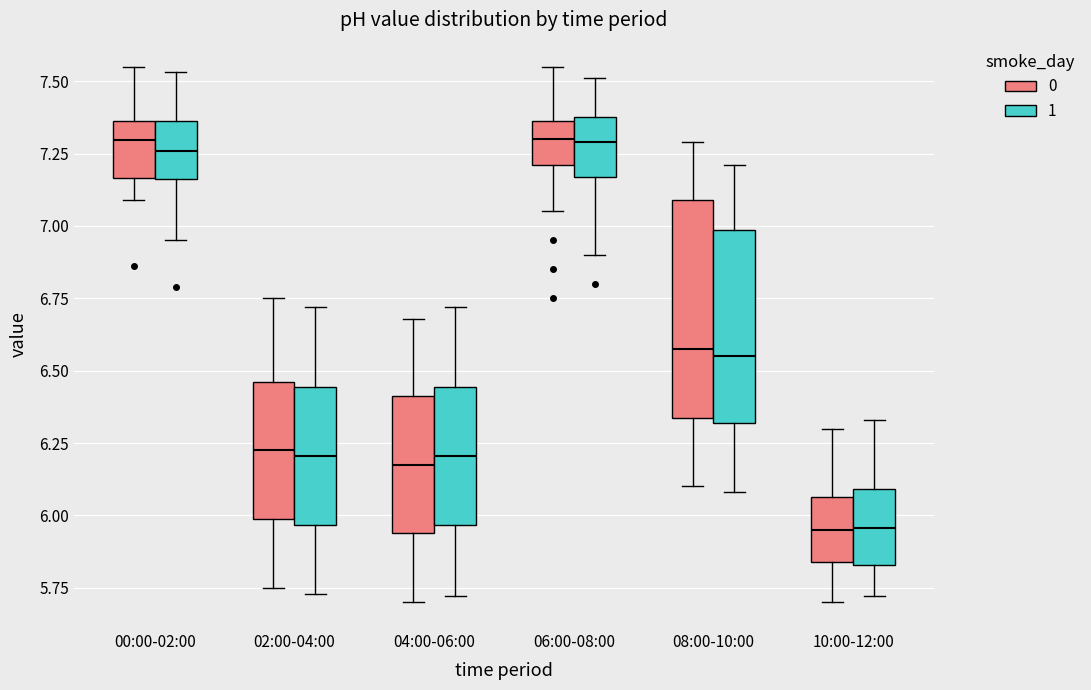

Where is the lower edge of the box for 06:00-08:00 (1) on the y-axis? The values are not printed on the chart, so give them approximately, as read against the axis.

7.15